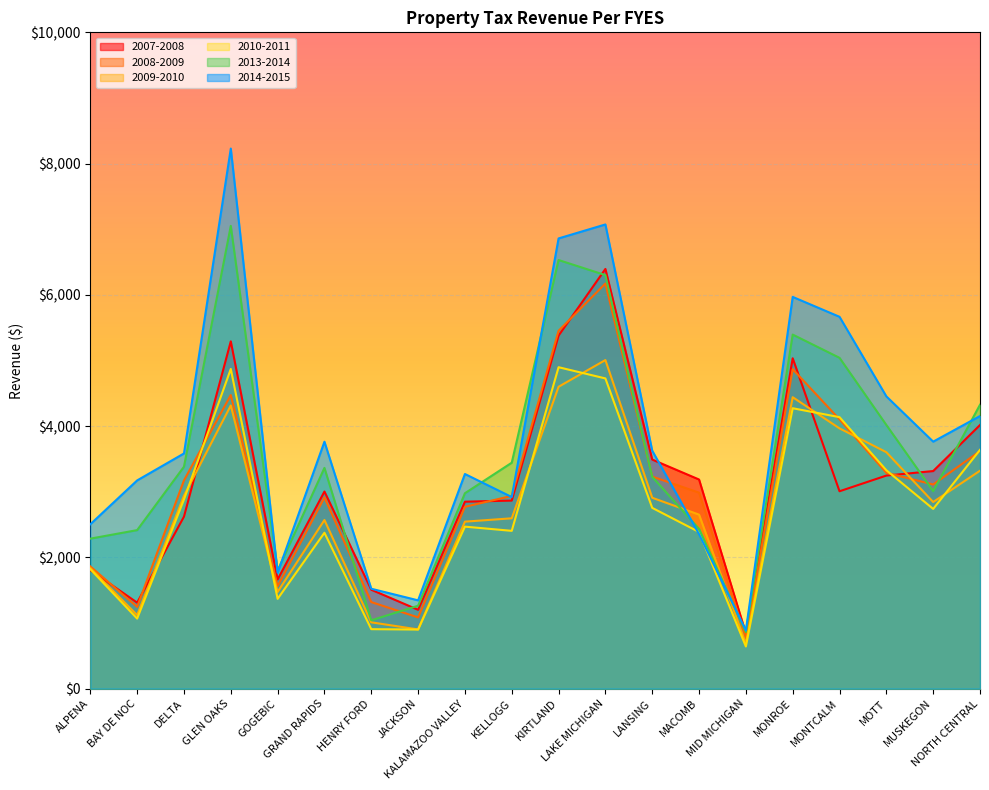

Rank the series by their maximum value, from highest to lowest.

2014-2015, 2013-2014, 2007-2008, 2008-2009, 2009-2010, 2010-2011